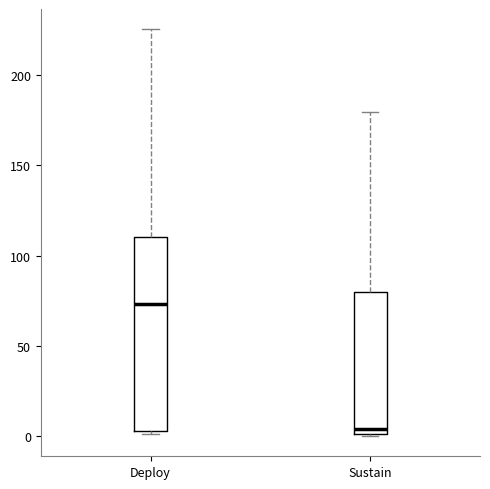

Where does the median line of the box for Sustain sit on the y-axis? The values are not printed on the chart, so give them approximately, as read against the axis.

5